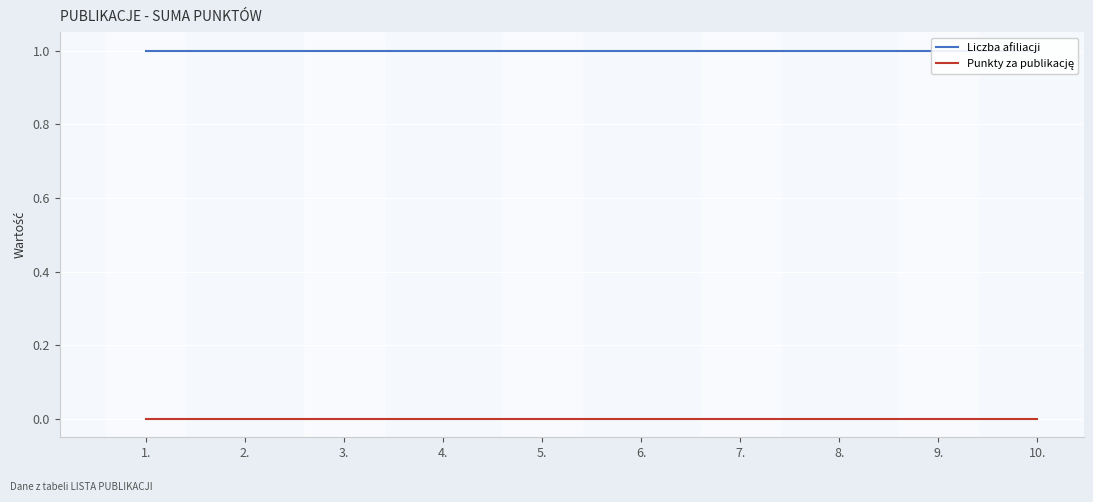

Reading left to right, extract all data points from this chart.

Liczba afiliacji: 1.=1	2.=1	3.=1	4.=1	5.=1	6.=1	7.=1	8.=1	9.=1	10.=1
Punkty za publikację: 1.=0	2.=0	3.=0	4.=0	5.=0	6.=0	7.=0	8.=0	9.=0	10.=0